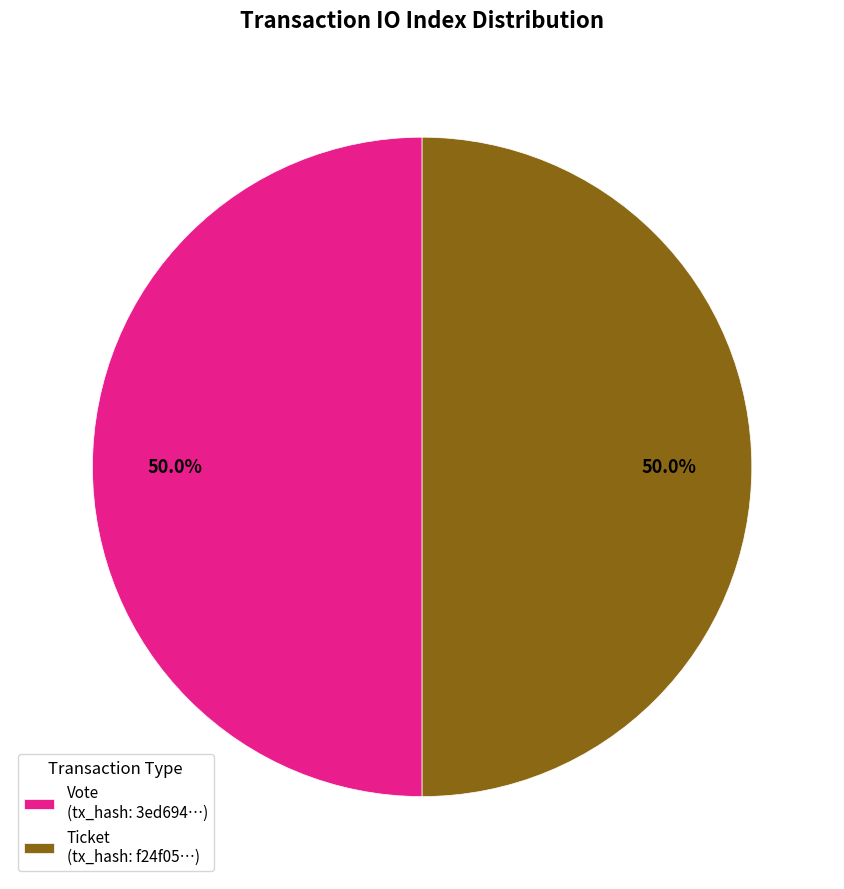

Approximately how many times larger is the value at Vote (tx_hash: 3ed694…) compared to Ticket (tx_hash: f24f05…)?

1.0